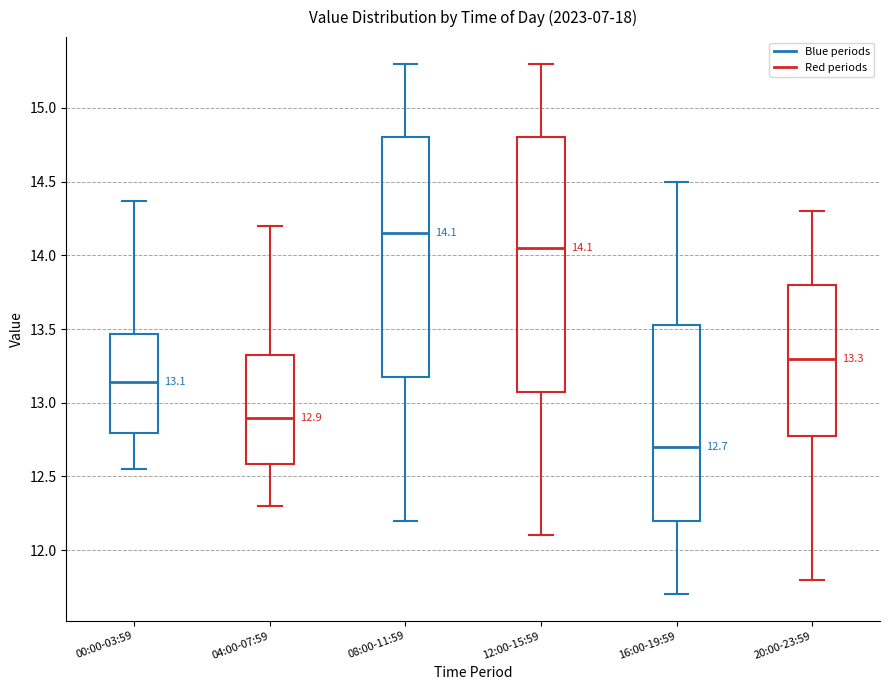

Comparing the boxes themselves (not the whiskers), which one is the tallest?

12:00-15:59